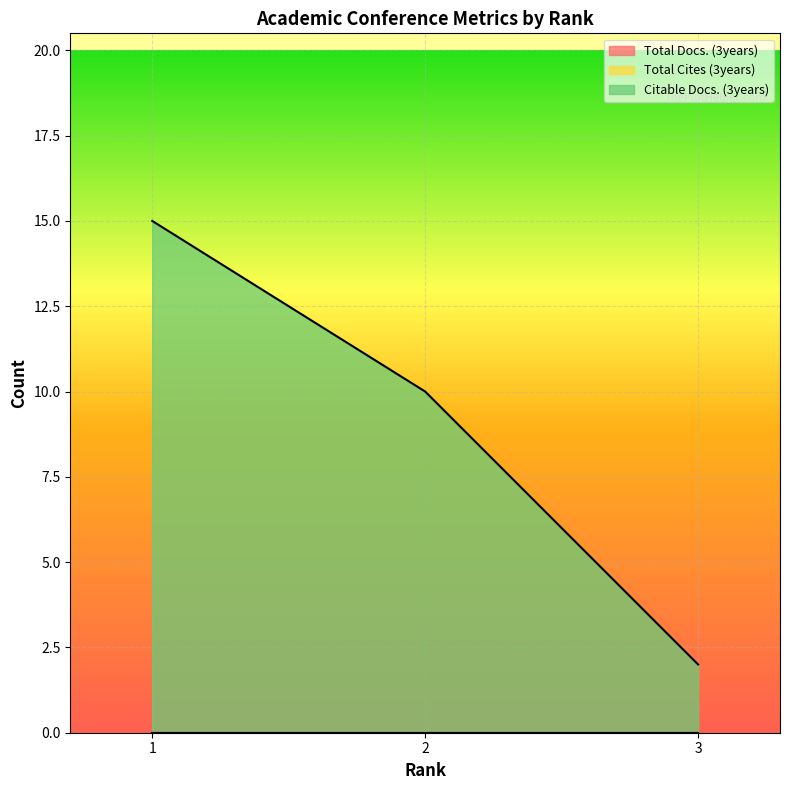

Is the value of Total Docs. (3years) at 1 greater than the value of Citable Docs. (3years) at 3?

No